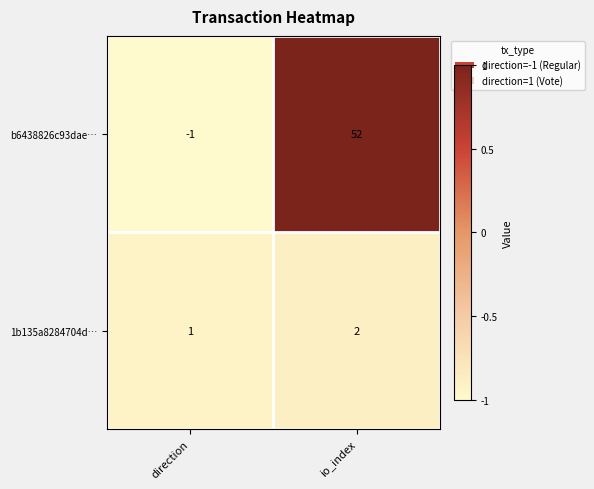

Which series changed the most between direction and io_index?

b6438826c93dae…